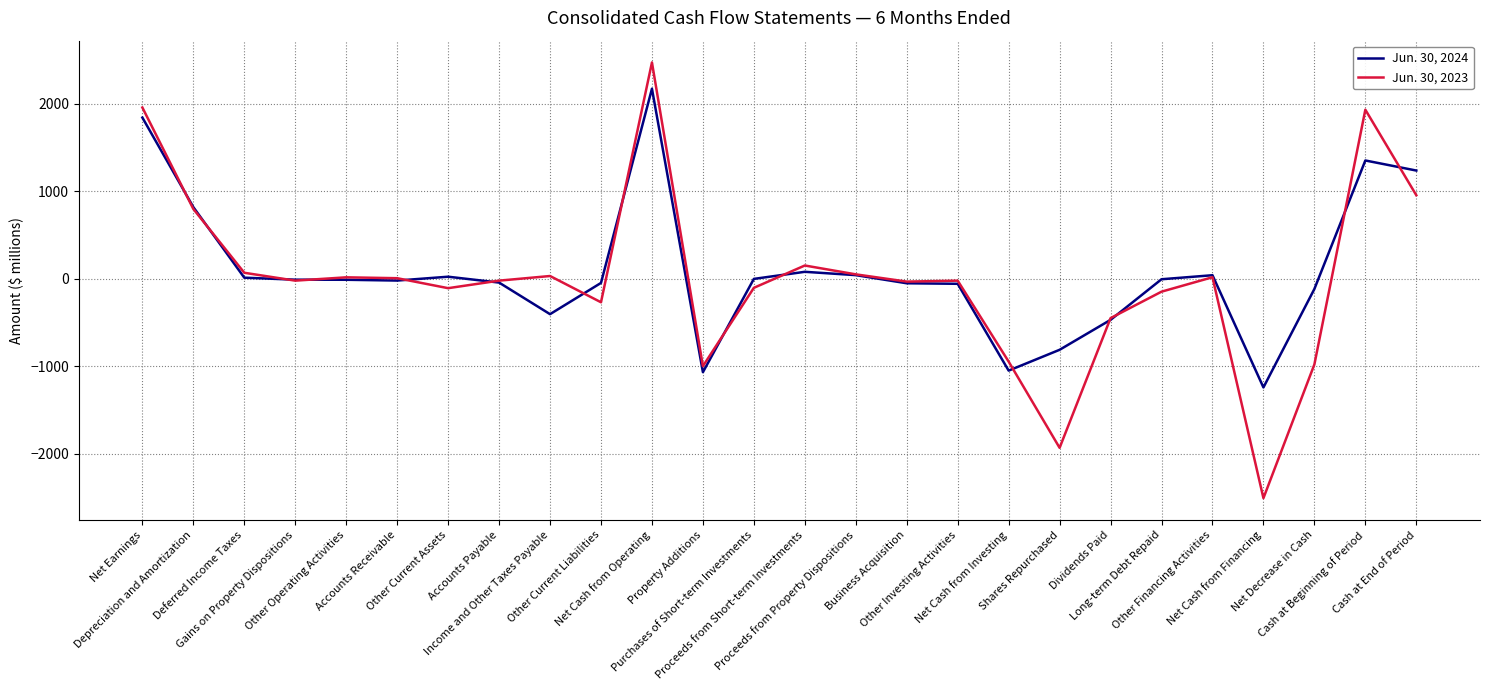

Which series has the largest range (max minus min)?

Jun. 30, 2023